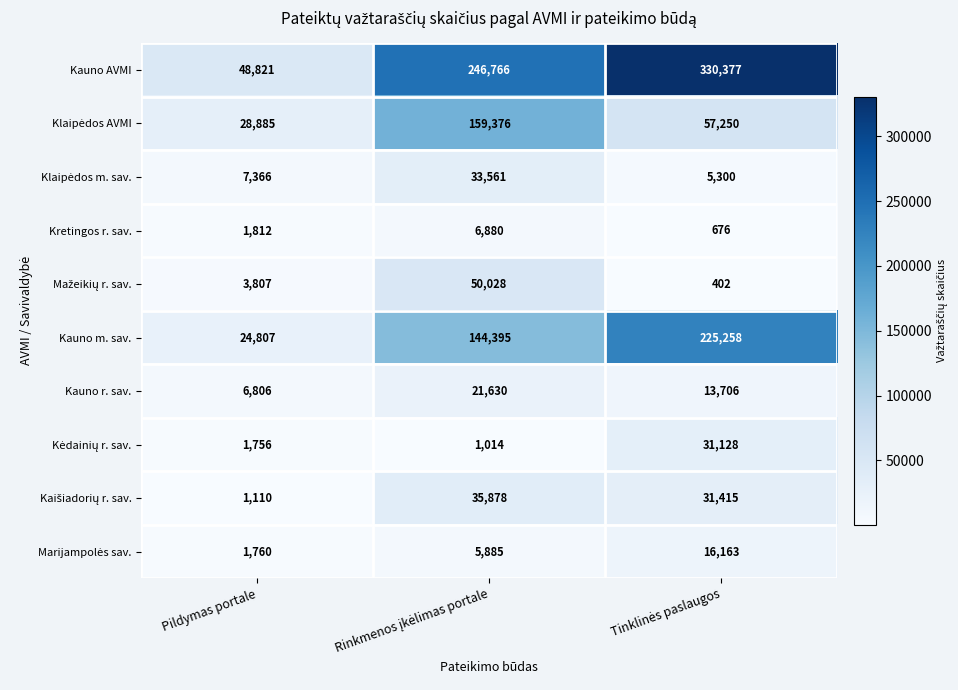

Which series has the largest total across all categories?

Kauno AVMI